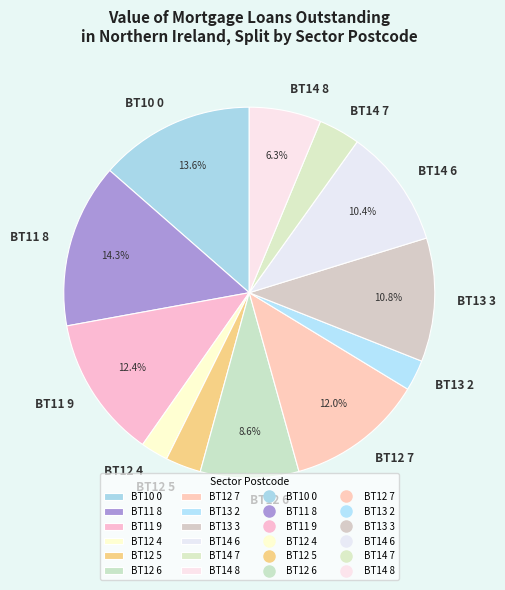

Does BT12 7 account for over 50% of the chart?

No